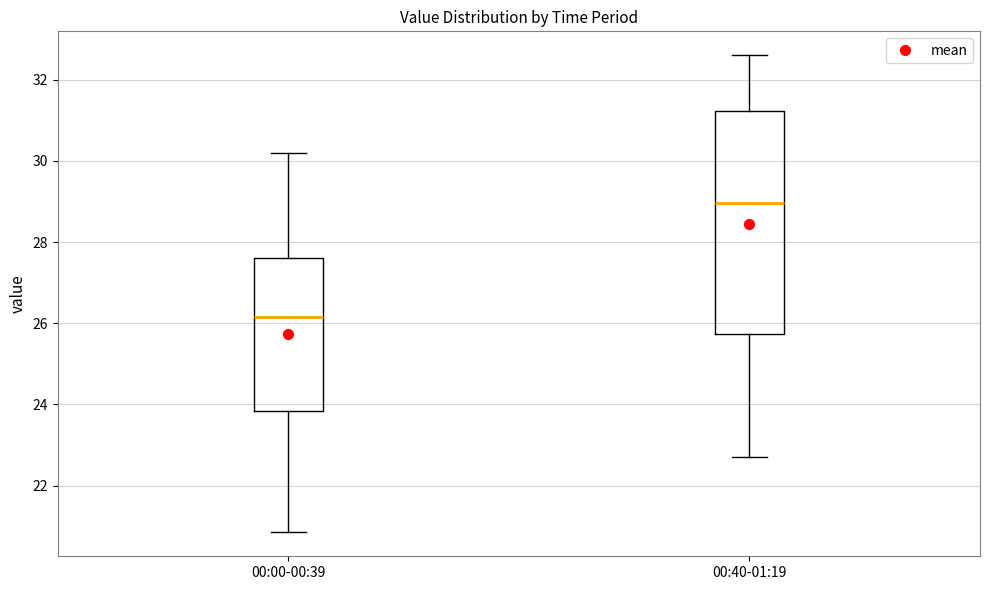

Which box is the tallest, from its lower edge to its upper edge?

00:40-01:19